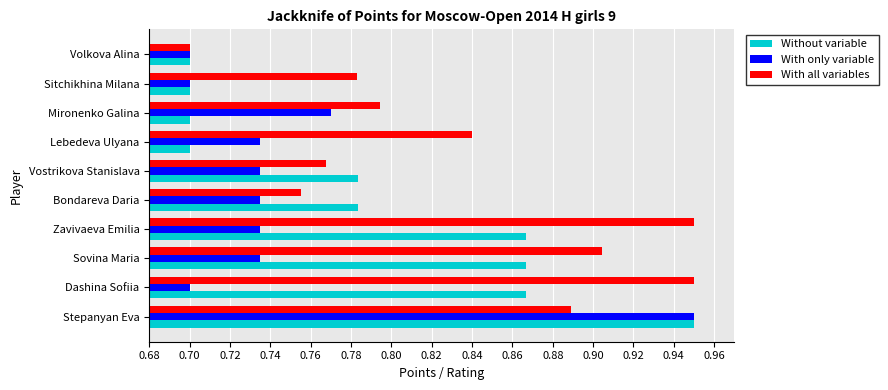

The With only variable series shows 0.7 at Volkova Alina. True or false?

True